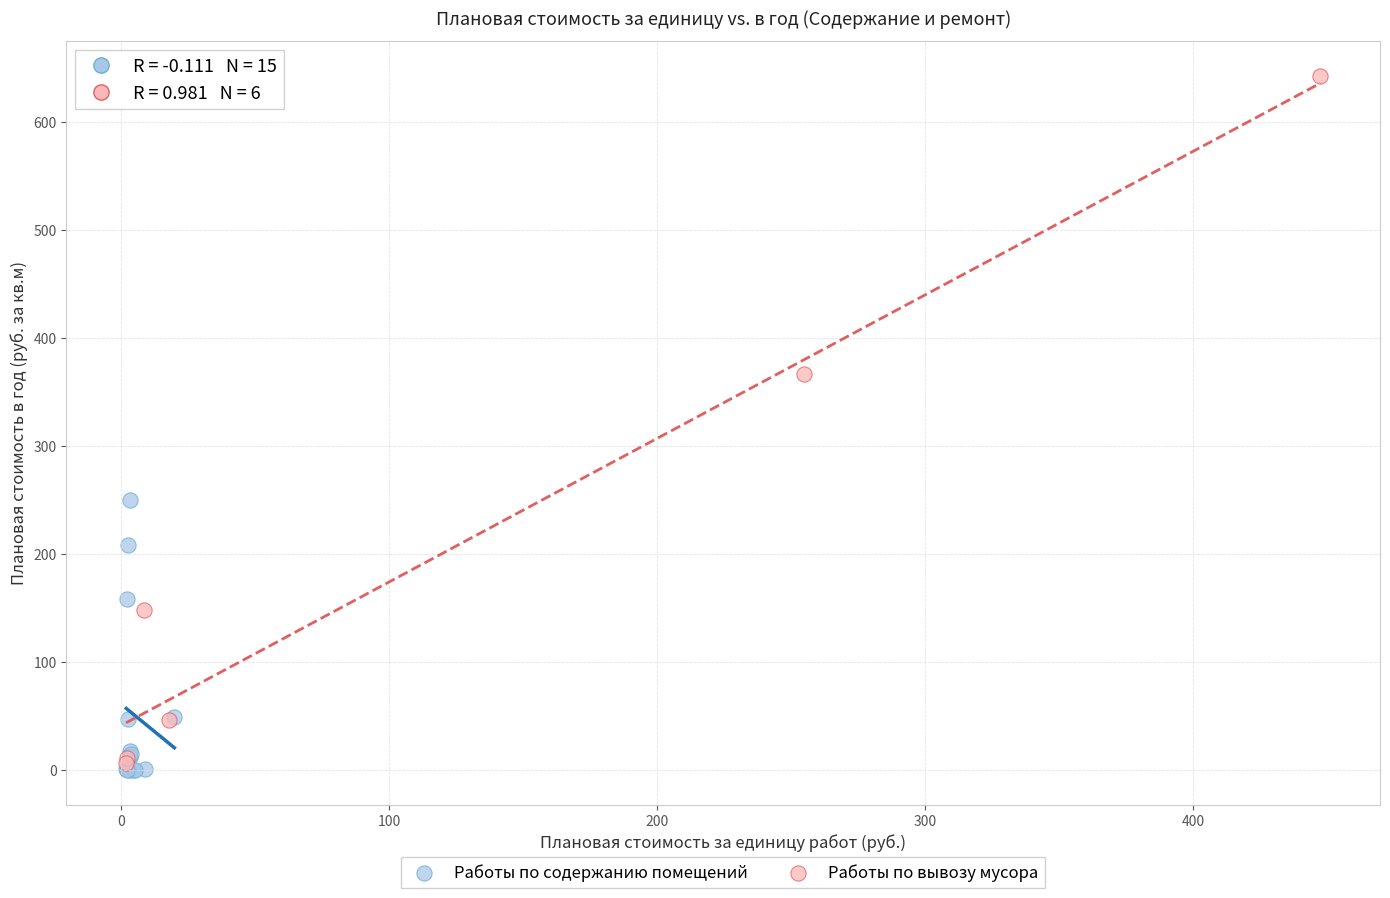

Which series has the largest Y range (max minus min)?

Работы по вывозу мусора